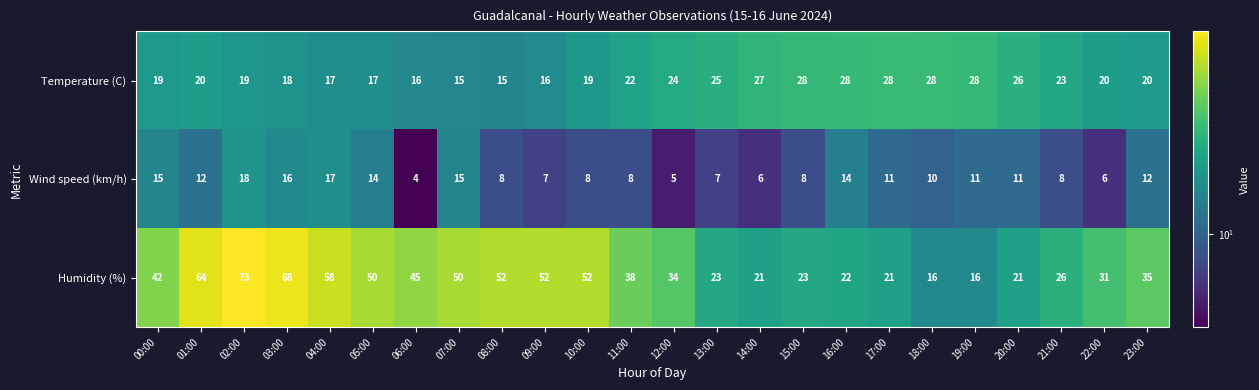

At how many categories does at least one series exceed 40?

11